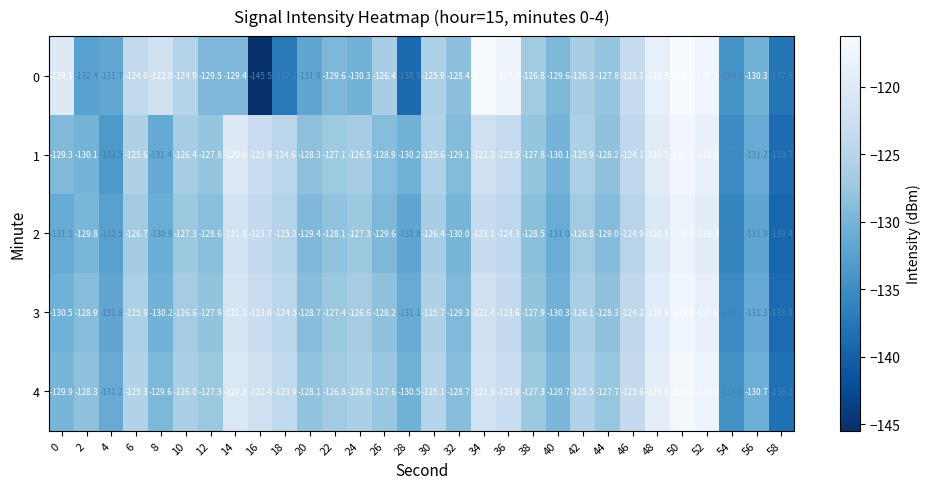

True or false: 4 has a value of -200.3 at 10.

False